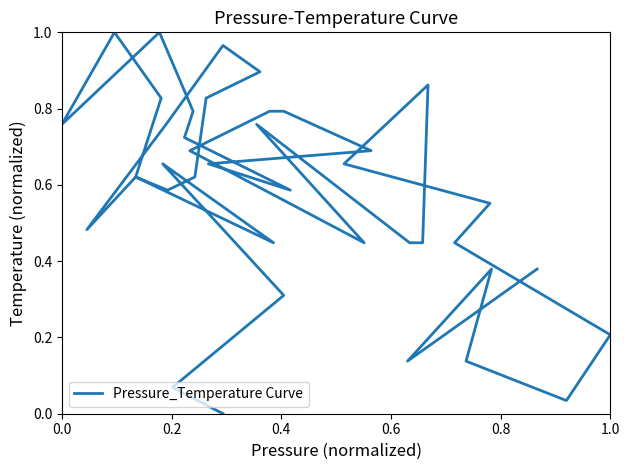

How many lines are shown in the chart?

1